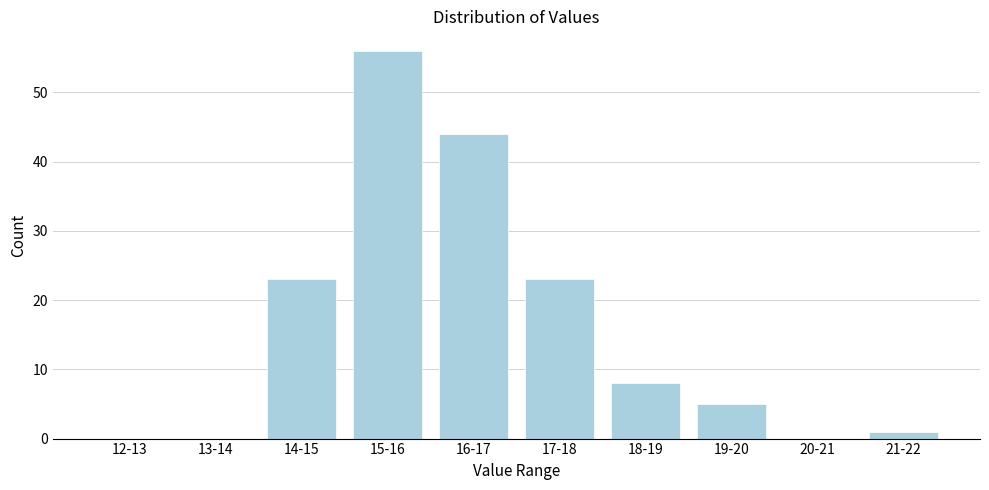

Reading left to right, list all the values displayed in this chart.

12-13=0	13-14=0	14-15=23	15-16=56	16-17=44	17-18=23	18-19=8	19-20=5	20-21=0	21-22=1